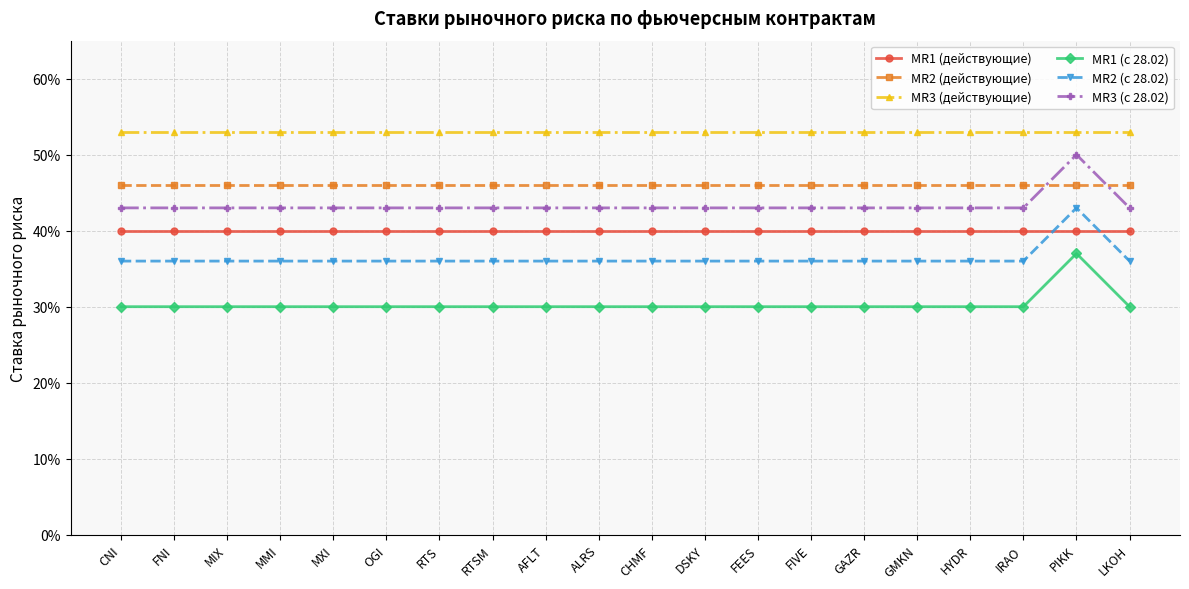

What are all the series names shown in the legend?

MR1 (действующие), MR2 (действующие), MR3 (действующие), MR1 (с 28.02), MR2 (с 28.02), MR3 (с 28.02)